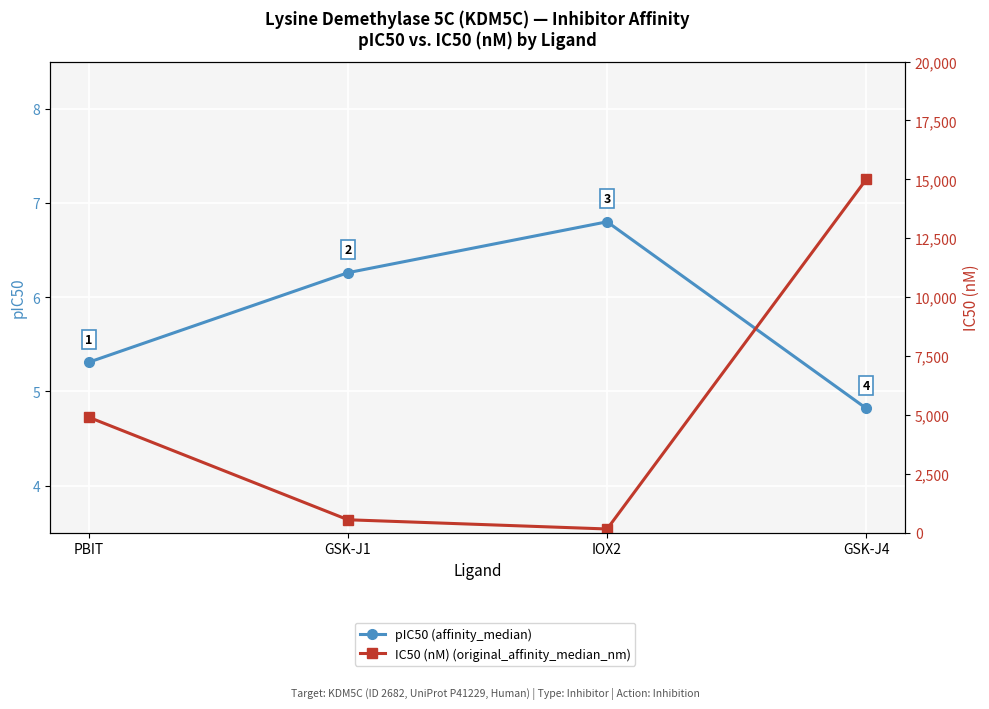

What is the label of the 4th point from the right?

PBIT